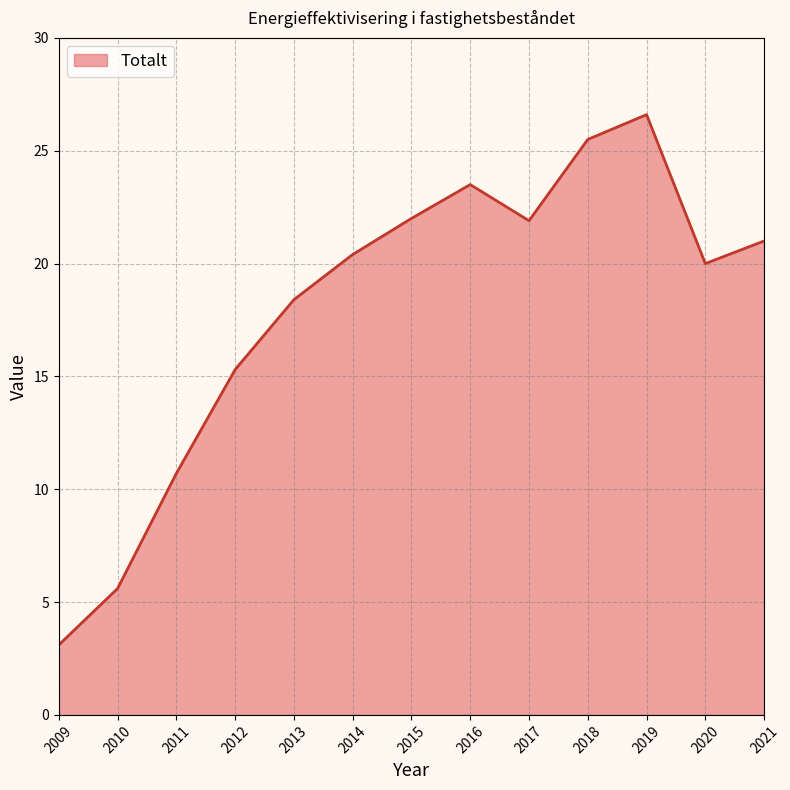

What is the sum of the values at 2011 and 2010?

16.3